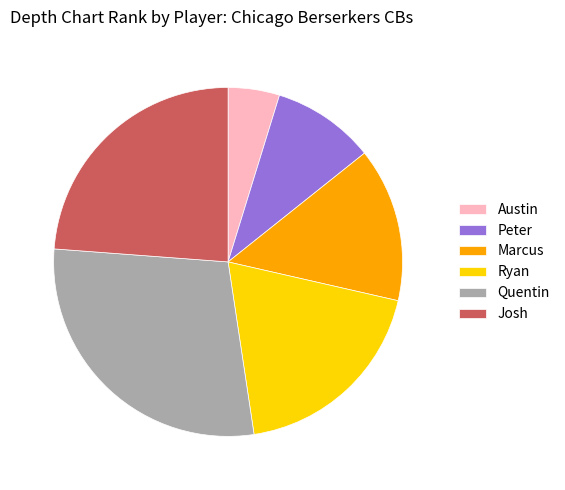

Combined, do Quentin and Josh account for over 50%?

Yes